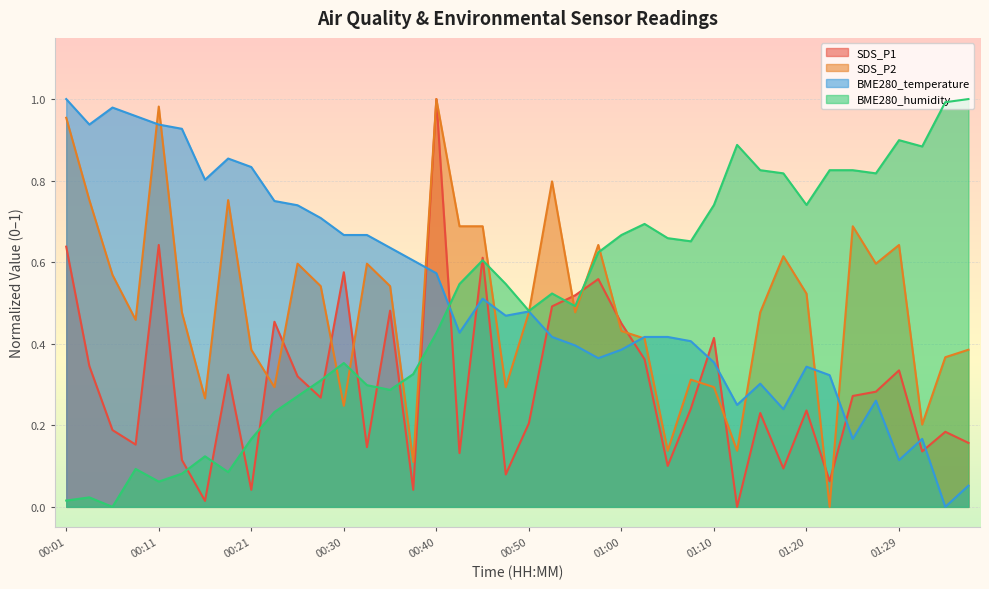

Does the chart display data point markers on the line(s)?

No